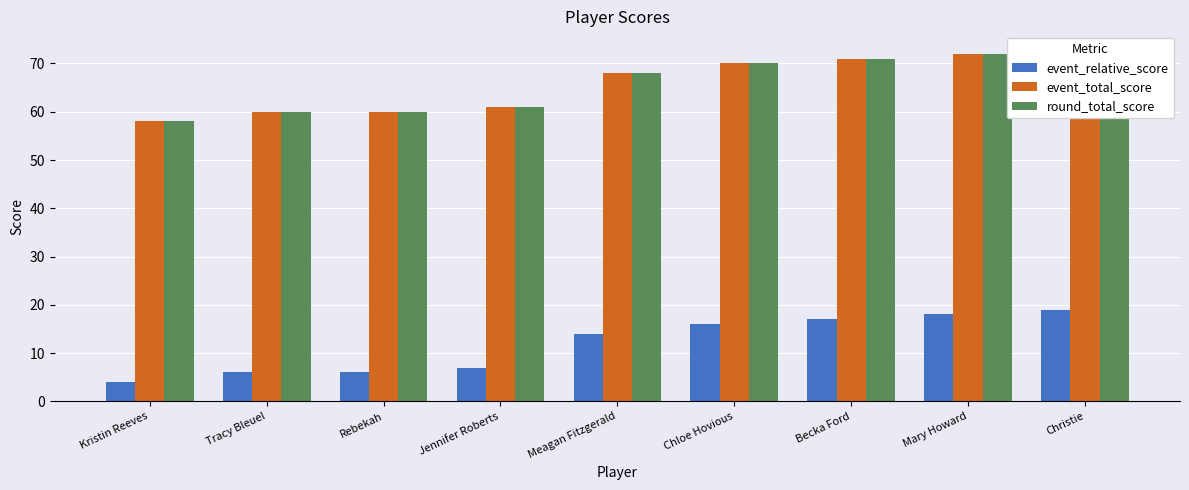

What are all the series names shown in the legend?

event_relative_score, event_total_score, round_total_score